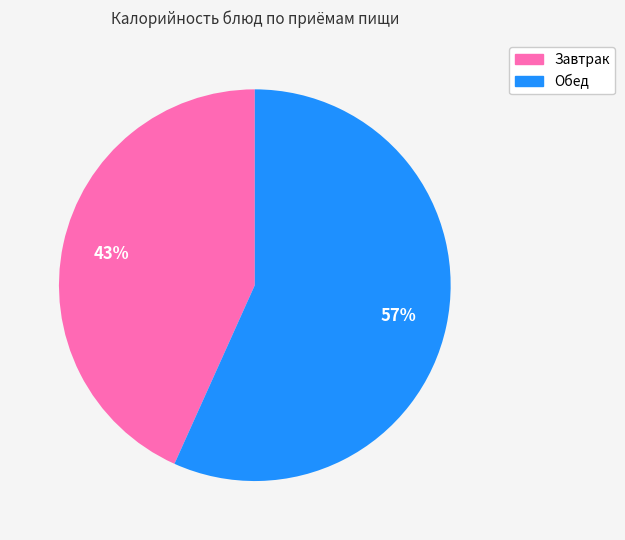

To the nearest percent, what is the average slice percentage?

50%